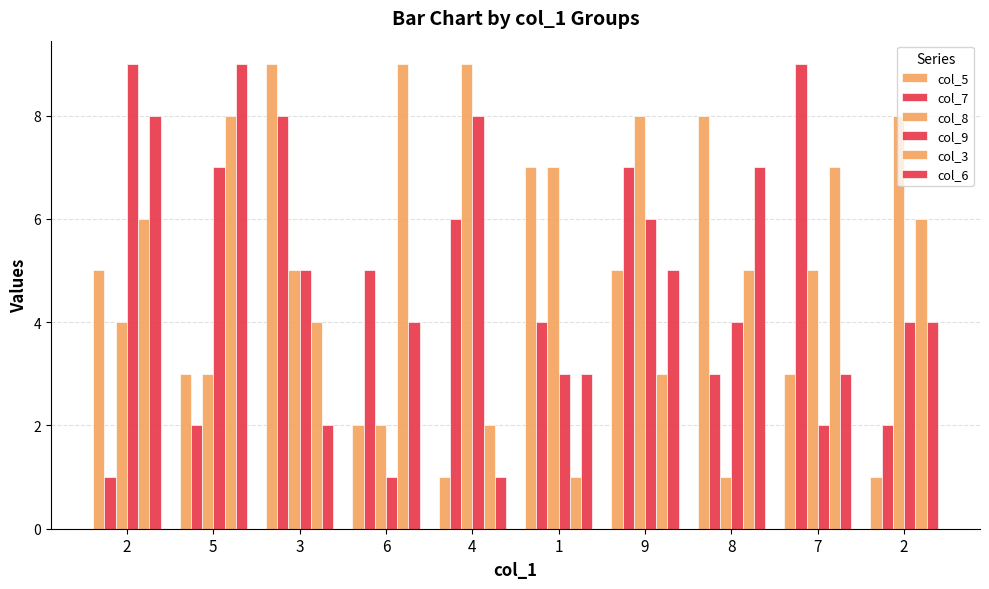

What is the difference between the col_3 values at 6 and 9?

6